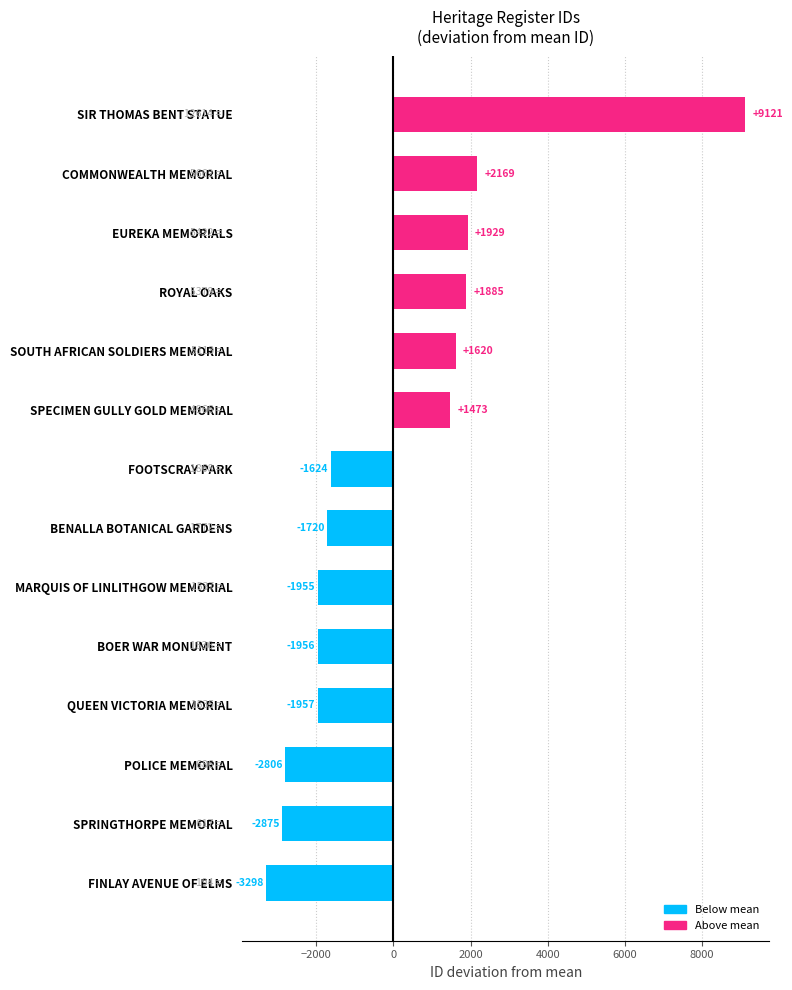

Between SPECIMEN GULLY GOLD MEMORIAL and BOER WAR MONUMENT, which is larger?

SPECIMEN GULLY GOLD MEMORIAL